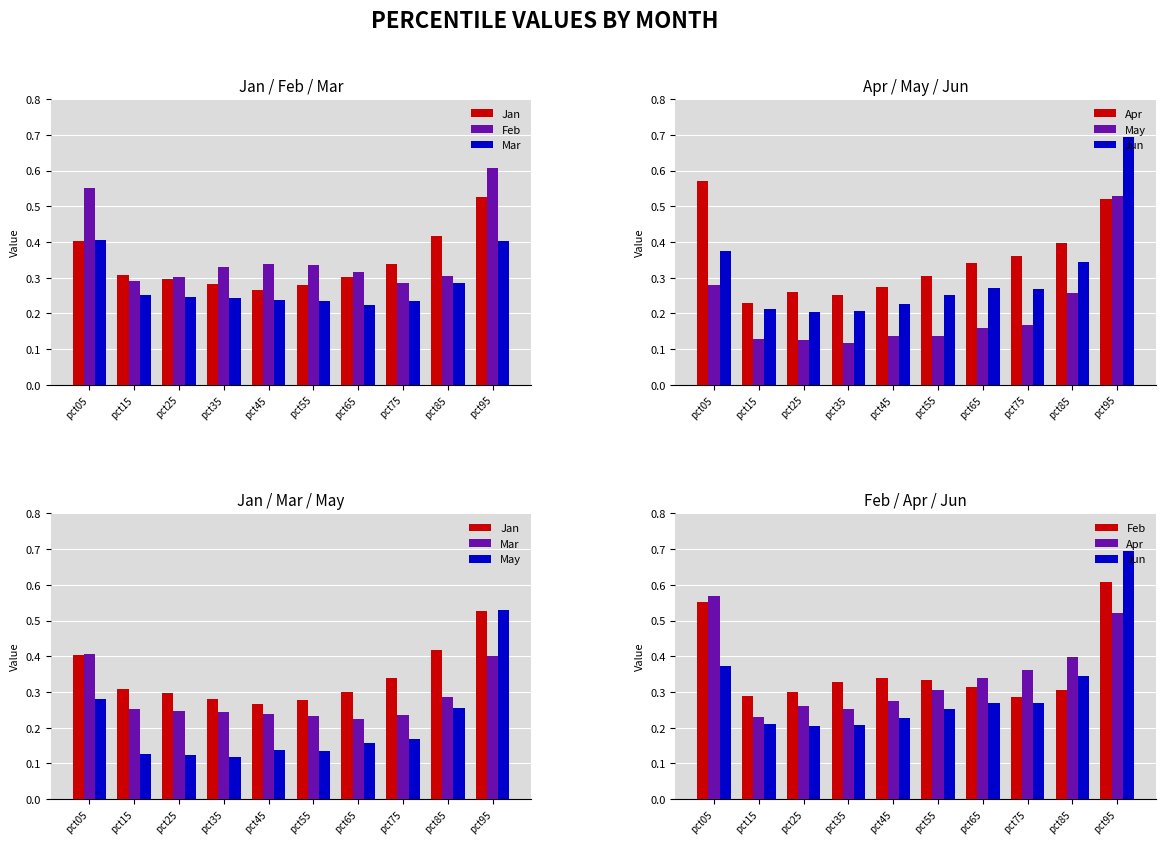

Read the Jun value at pct15.

0.2